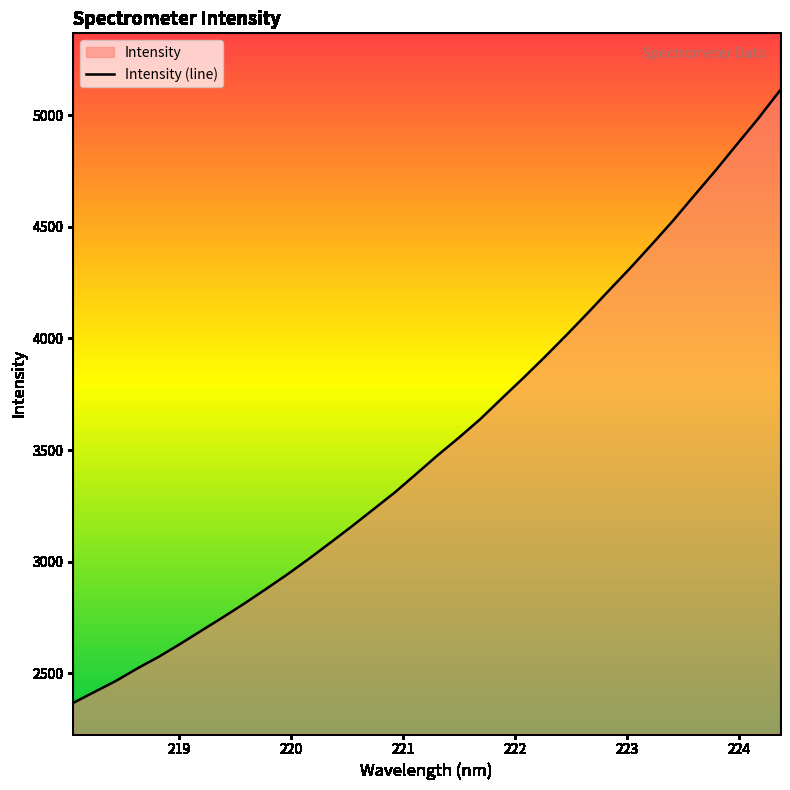

What is the greatest value displayed?

5110.7